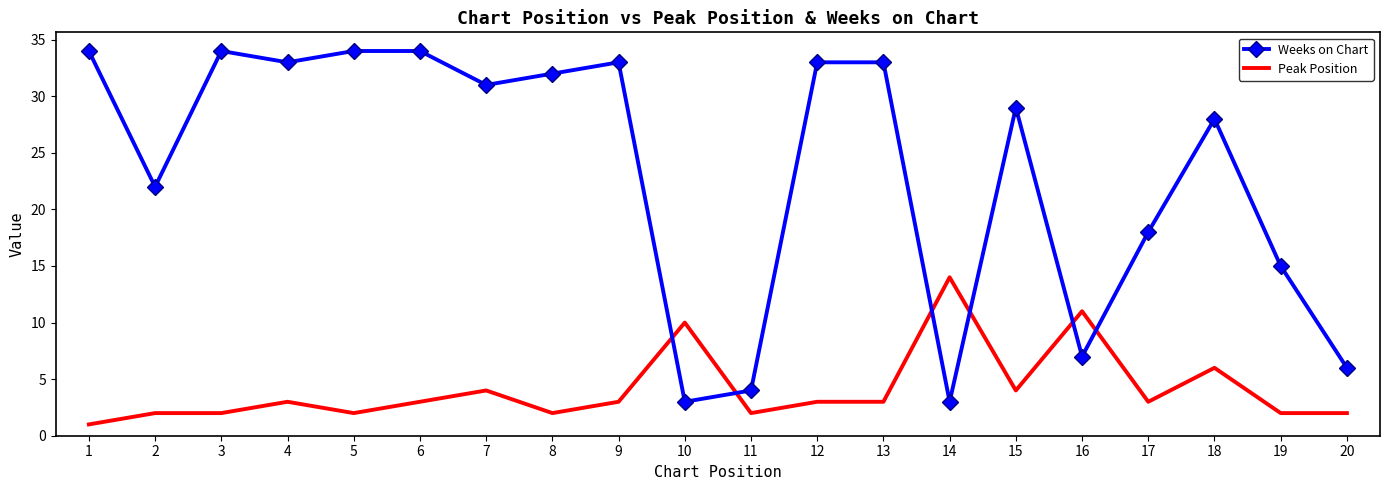

What is the sum of all Weeks on Chart values?

466